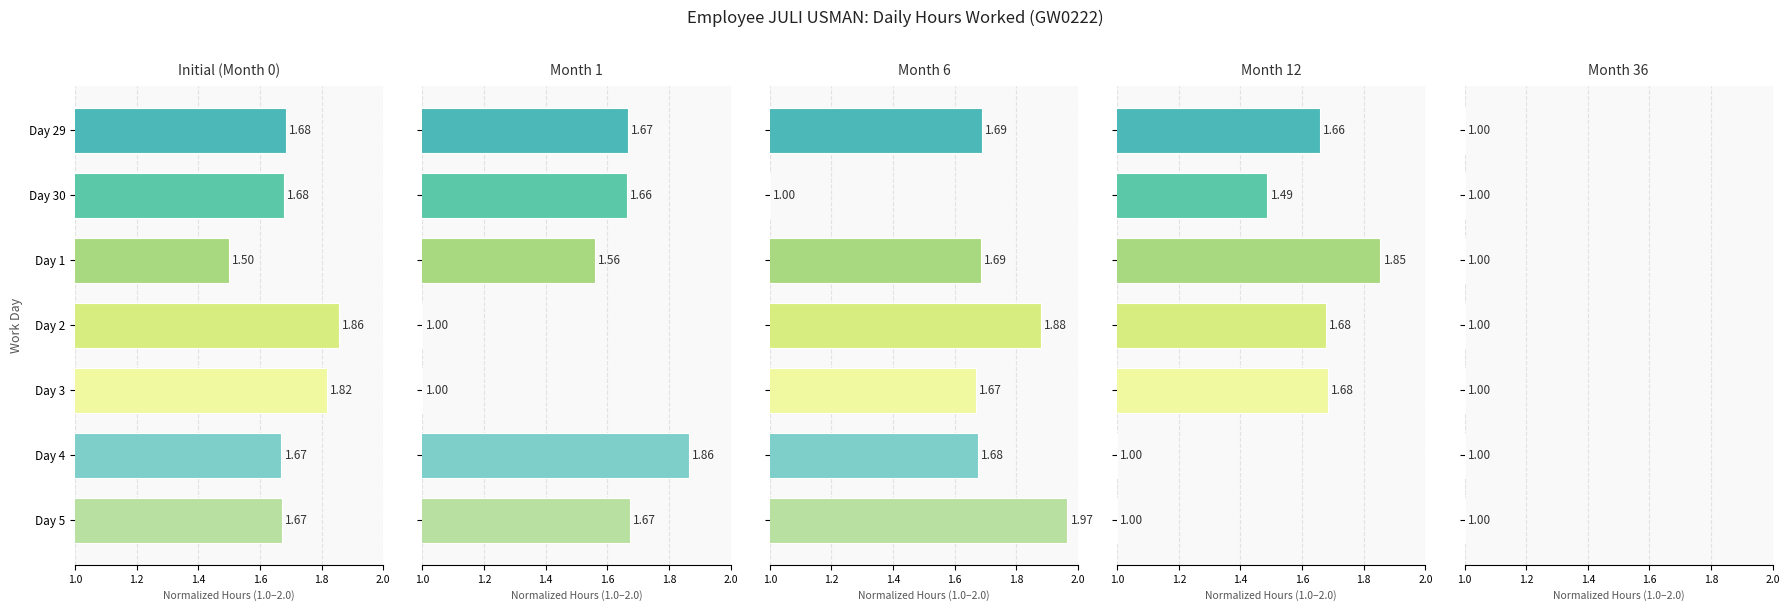

The Month 12 series shows 2.8 at Day 2. True or false?

False